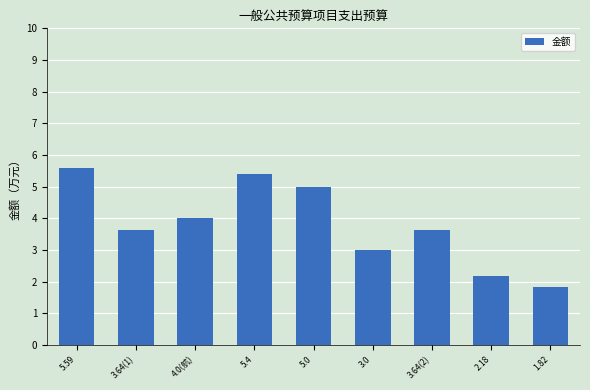

Reading left to right, list all the values displayed in this chart.

5.59=5.6	3.64(1)=3.6	4.0(航)=4.0	5.4=5.4	5.0=5.0	3.0=3.0	3.64(2)=3.6	2.18=2.2	1.82=1.8